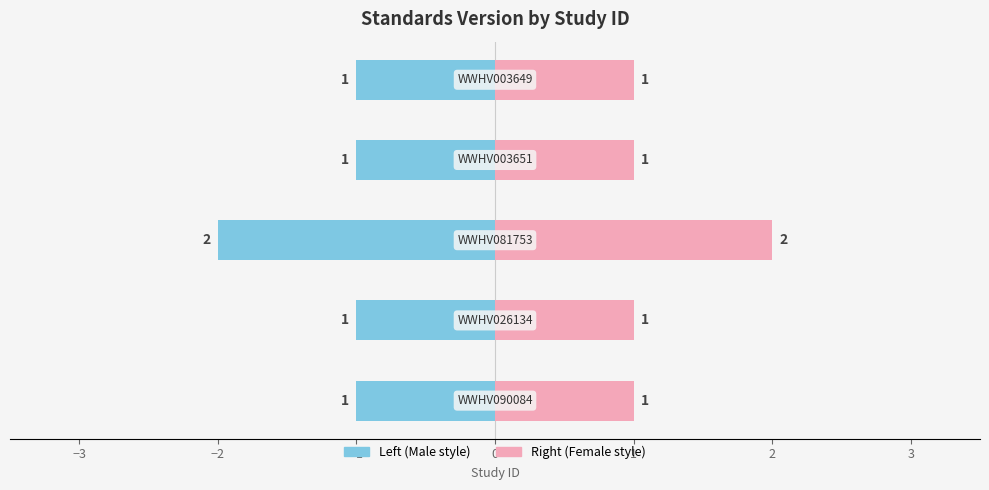

List the series in order of their peak value, highest first.

Standards Version (right), Standards Version